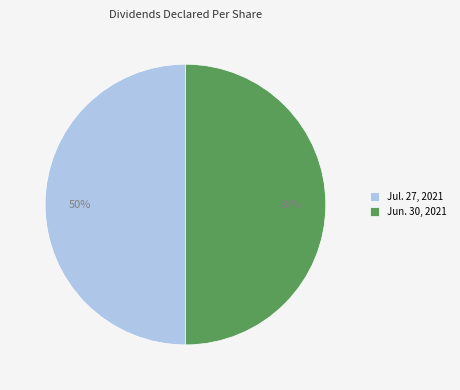

True or false: Jul. 27, 2021 accounts for 50% of the total.

True